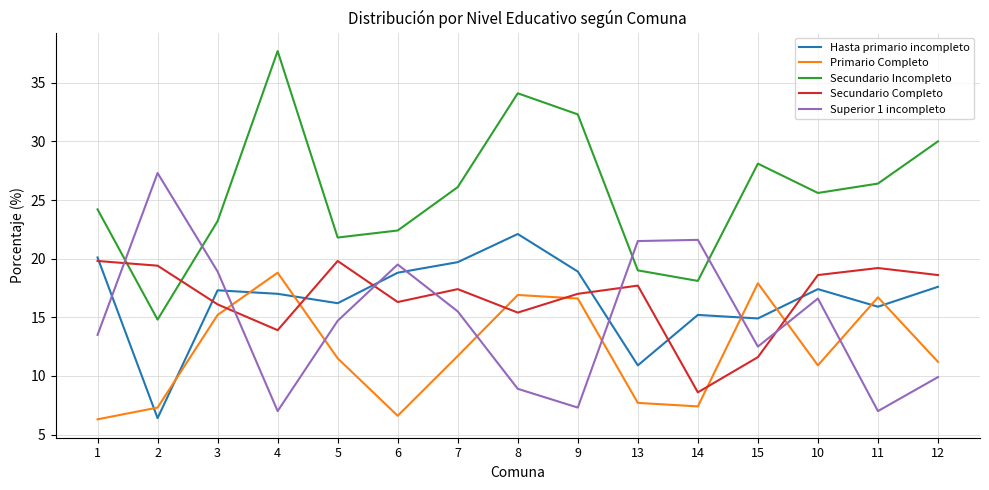

How many times do Superior 1 incompleto and Hasta primario incompleto cross each other?

6